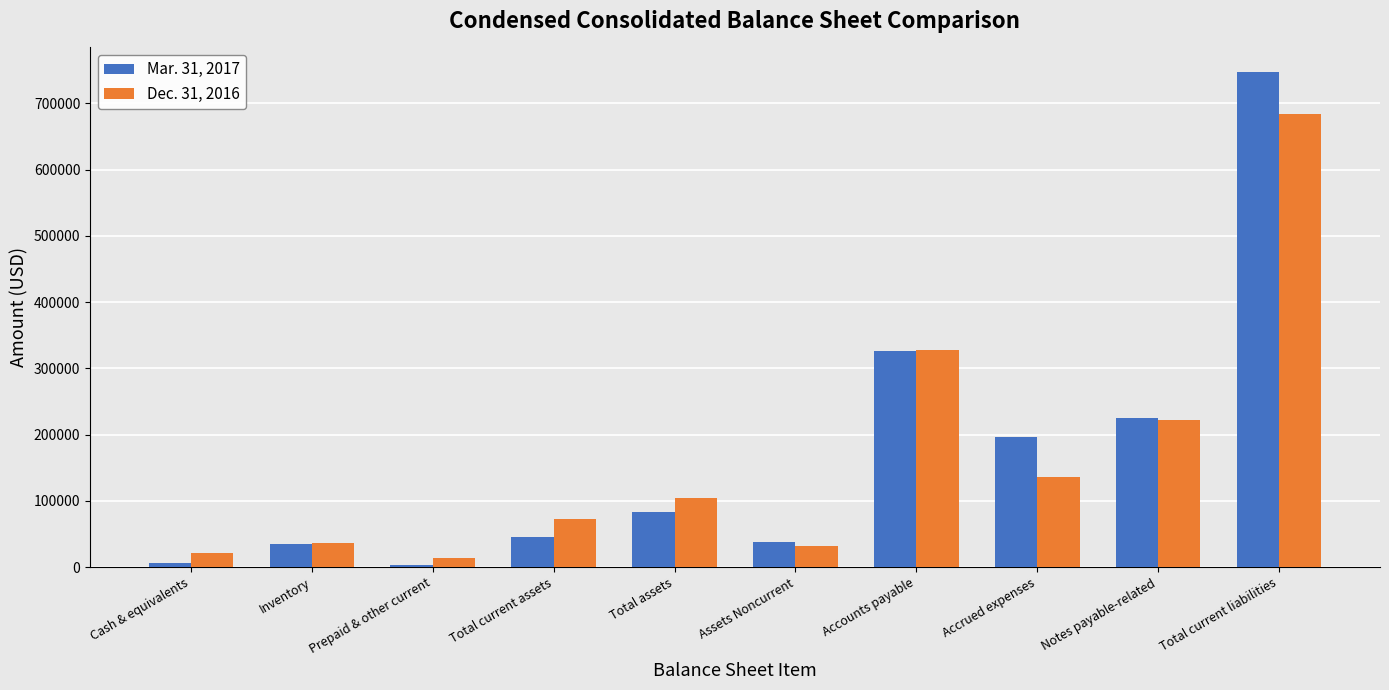

Rank the series at Inventory from highest to lowest value.

Dec. 31, 2016, Mar. 31, 2017